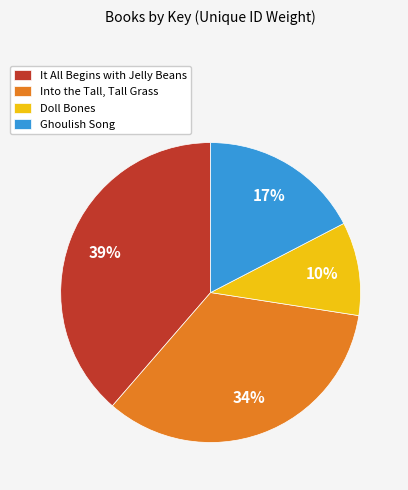

What percentage is the It All Begins with Jelly Beans slice, to the nearest percent?

39%